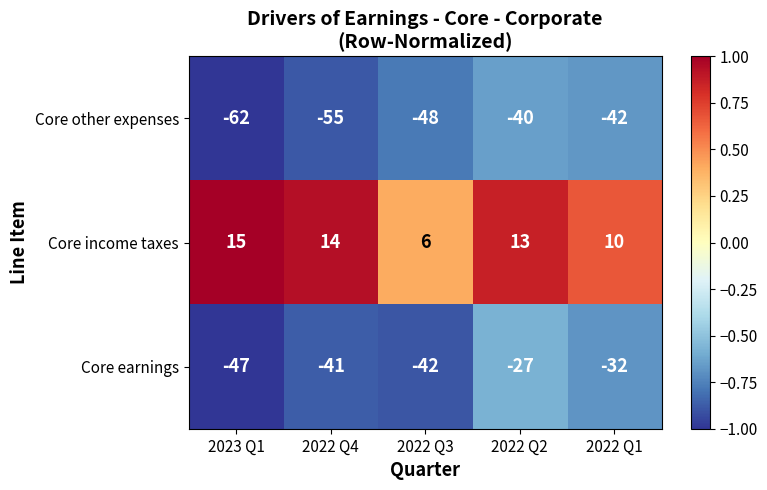

The value of Core income taxes at 2023 Q1 is 15. True or false?

True